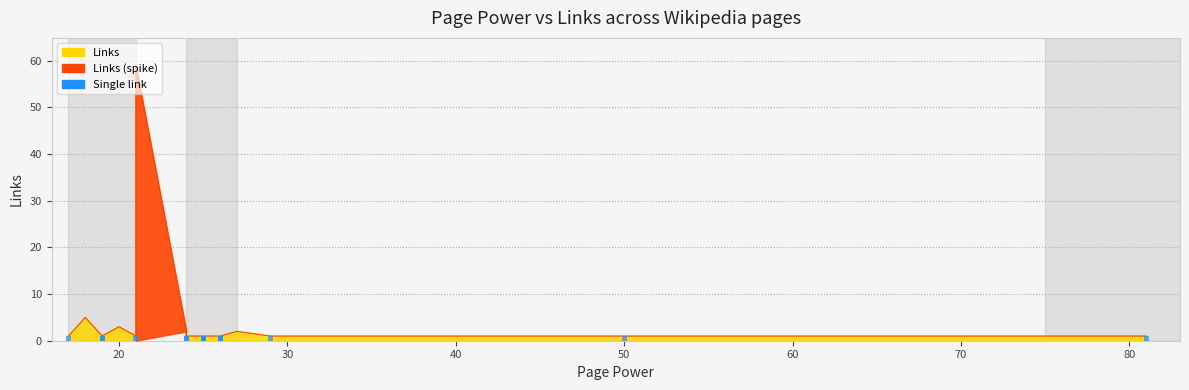

Does the chart contain stacked bars?

No